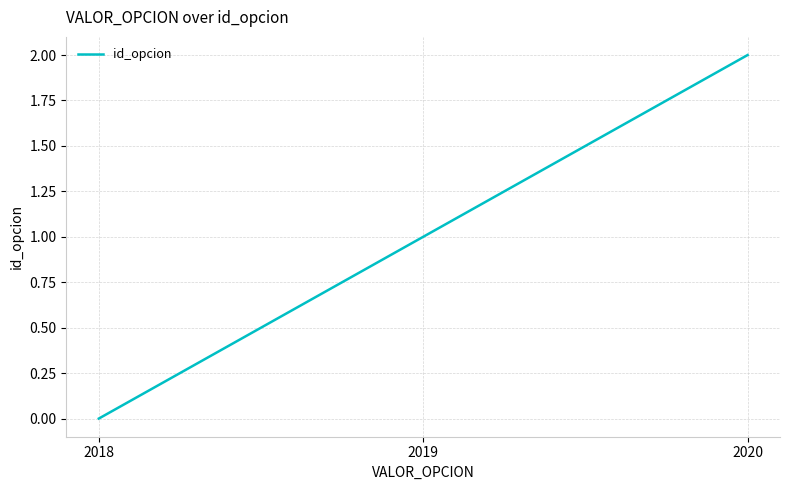

What is the change in value from 2019 to 2020?

+1